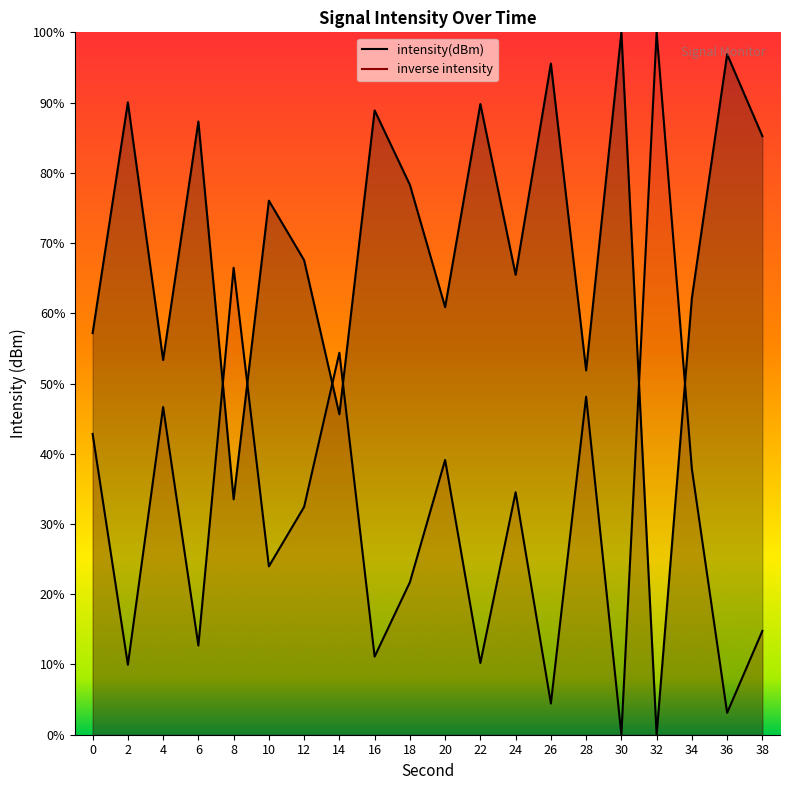

Which has a higher value, 4 or 22?

22